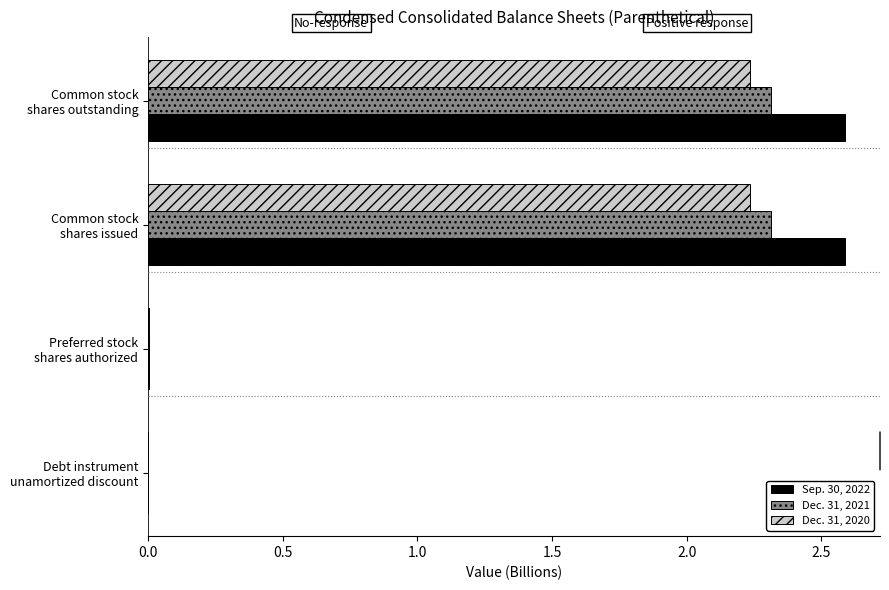

Which series has the largest total across all categories?

Sep. 30, 2022